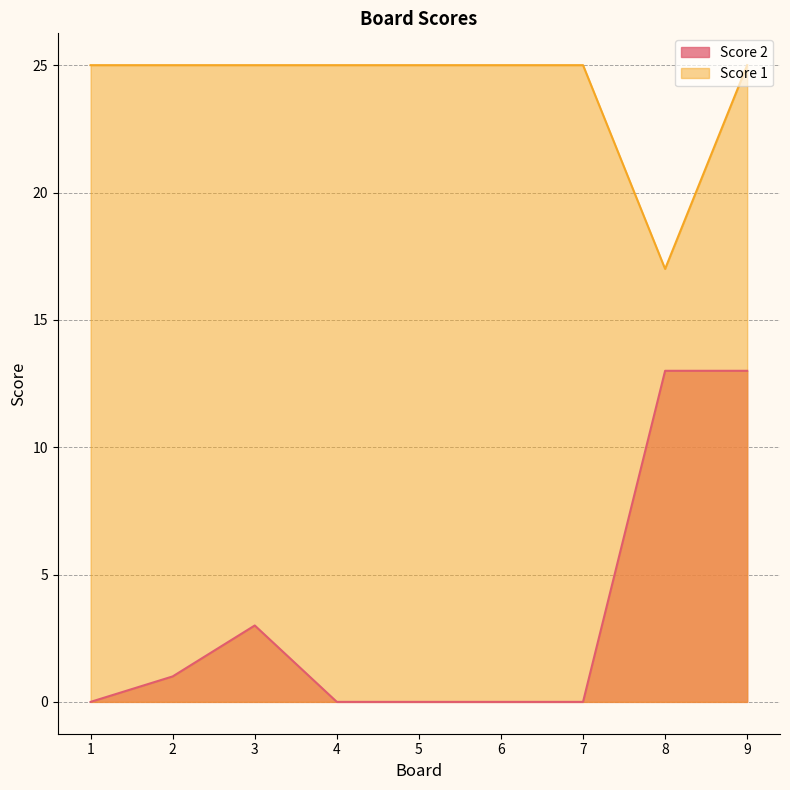

The Score 1 series shows 25 at 9. True or false?

True